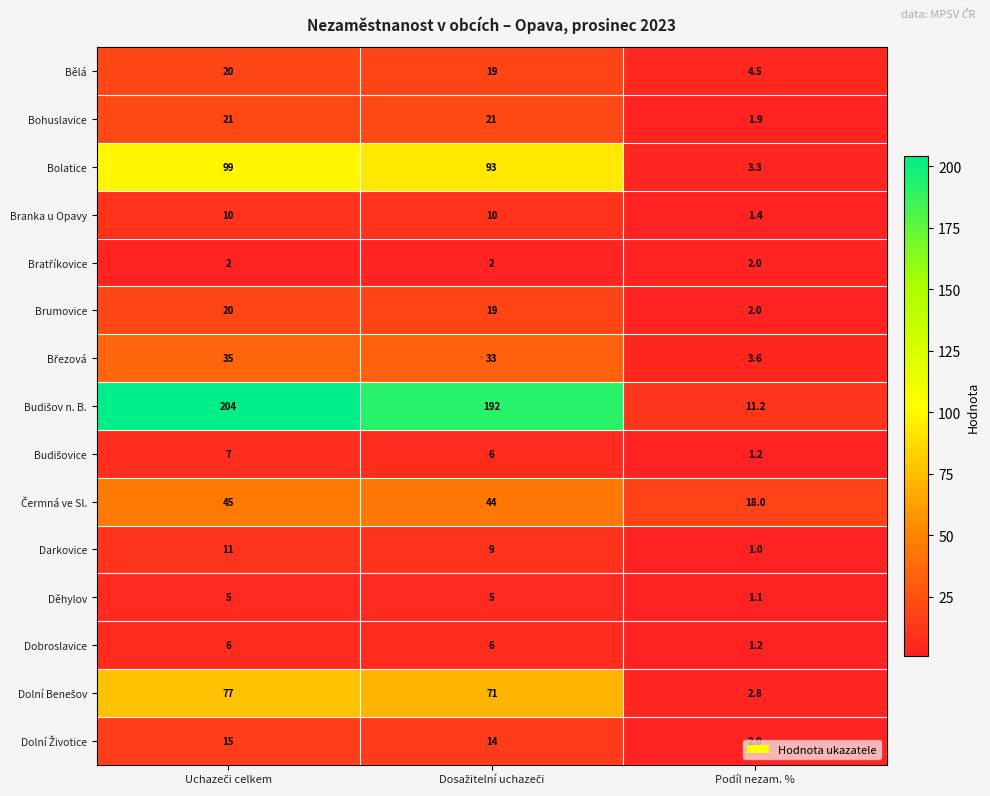

What is the smallest value displayed?

1.0